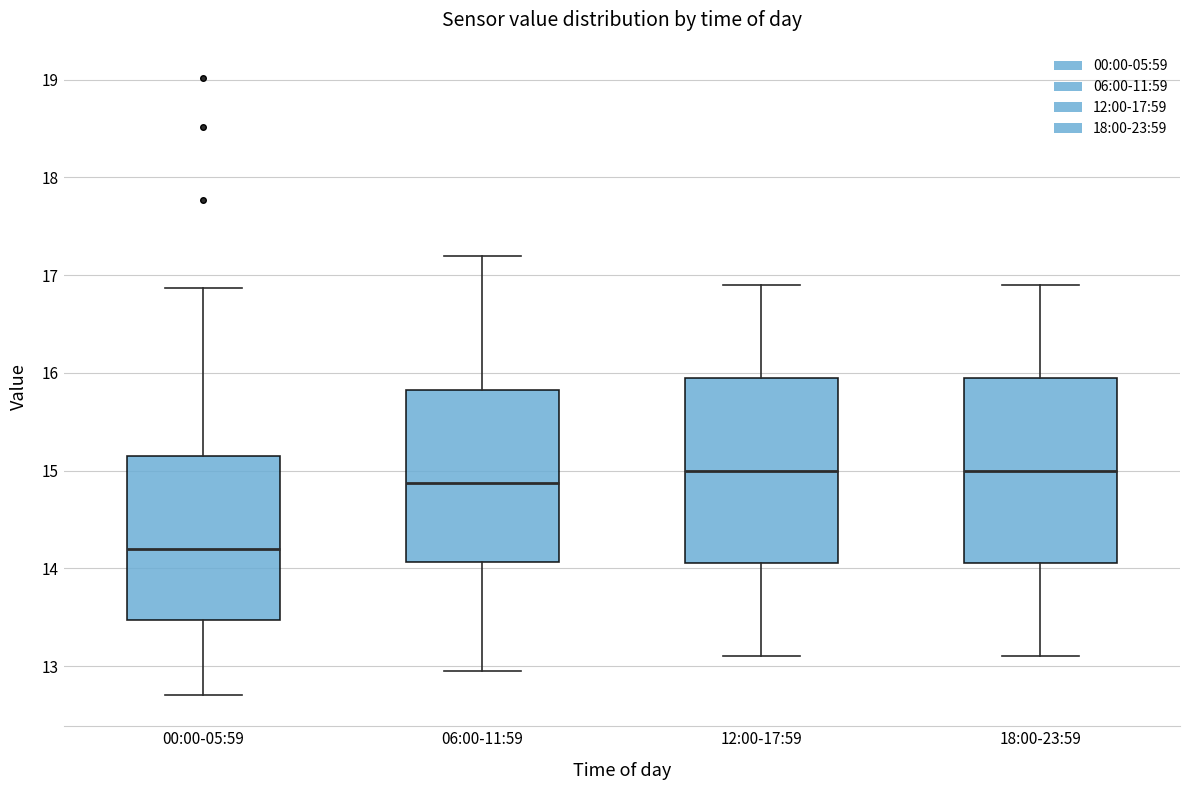

Where does the upper whisker of the box for 12:00-17:59 end on the y-axis? The values are not printed on the chart, so give them approximately, as read against the axis.

16.9